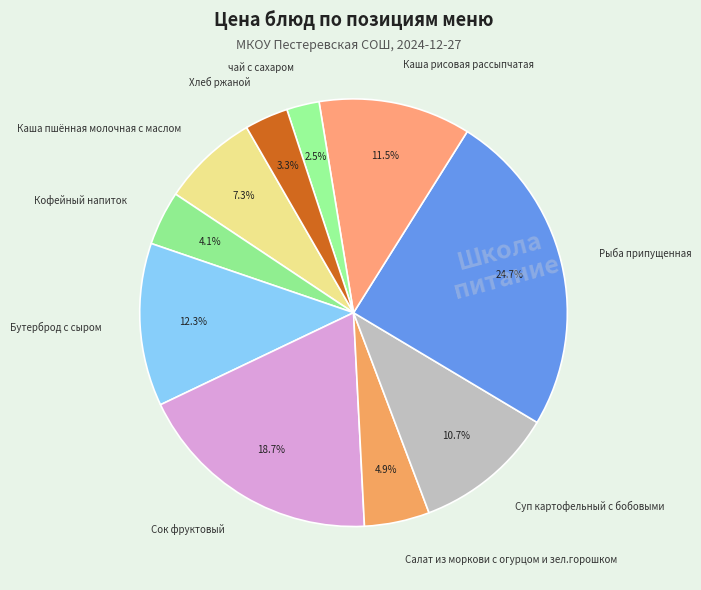

How many segments does this pie chart have?

10